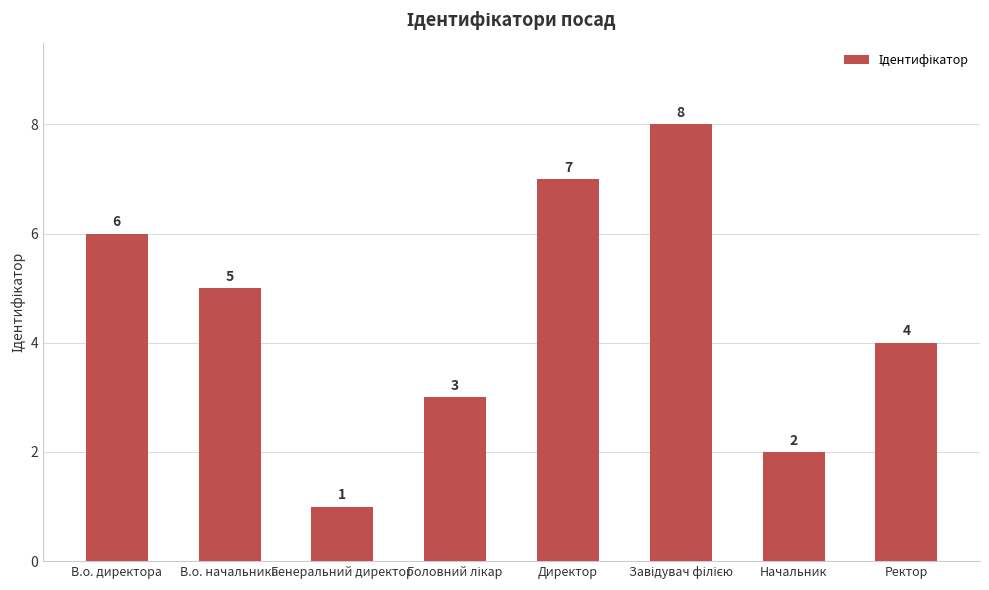

What position from the left is Начальник?

7